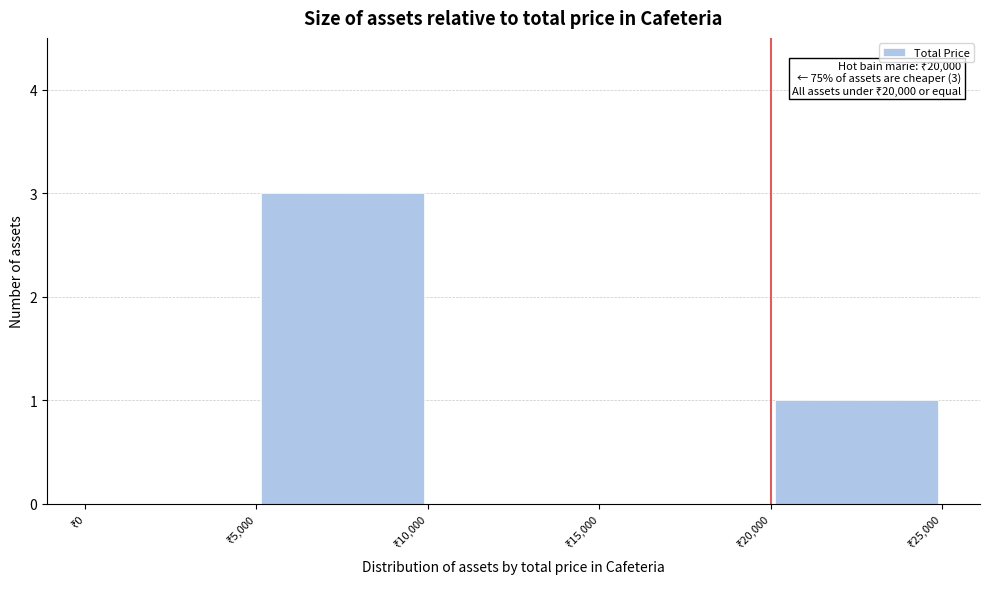

Over which range of the x-axis is the bar tallest?

5000 to 10000